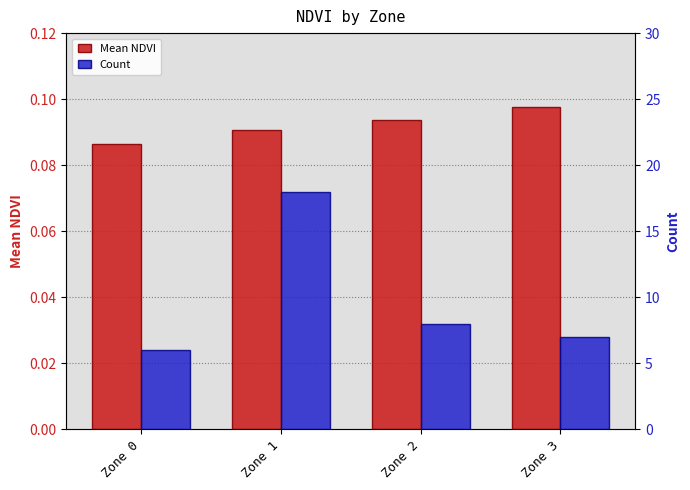

What is the sum of all Count values?

39.0